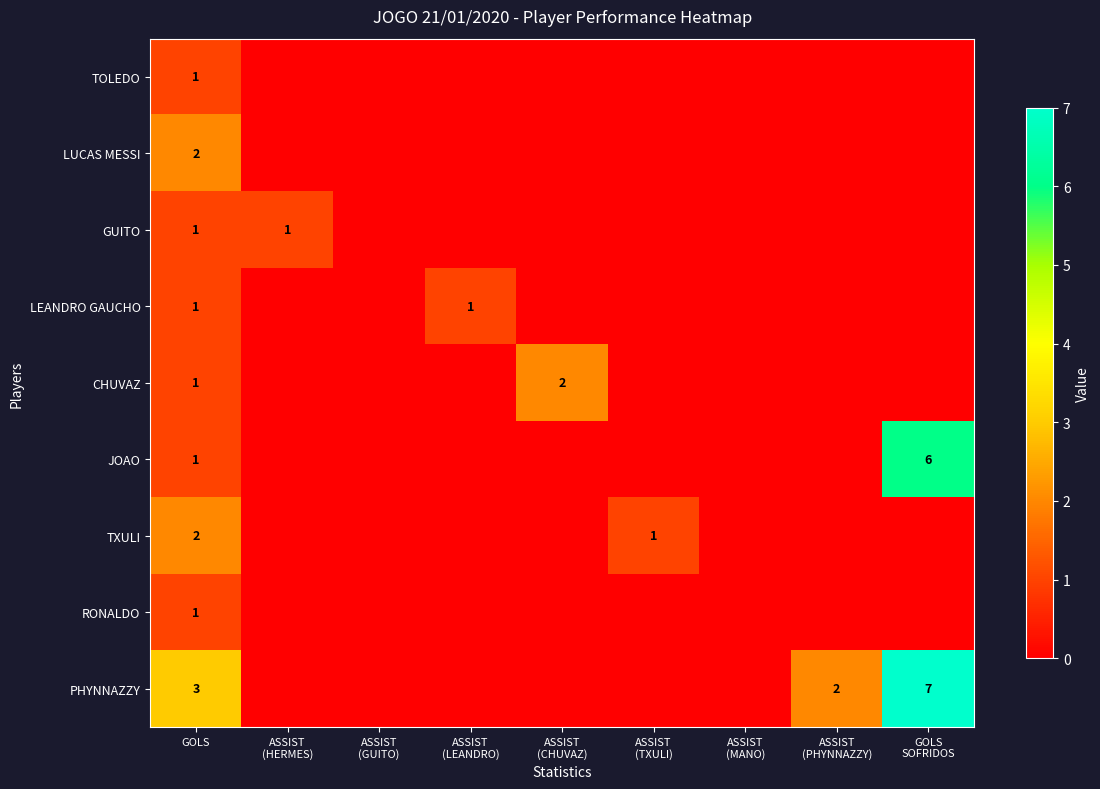

Is the value of TOLEDO at GOLS SOFRIDOS greater than the value of LEANDRO GAUCHO at GOLS?

No